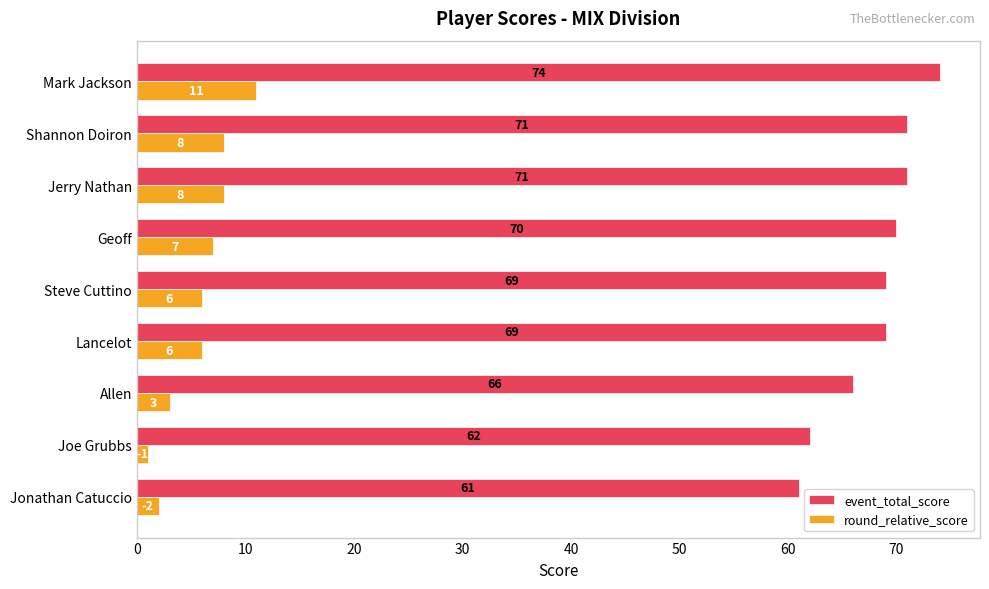

Is the value of round_relative_score at Jonathan Catuccio greater than the value of event_total_score at Jerry Nathan?

No